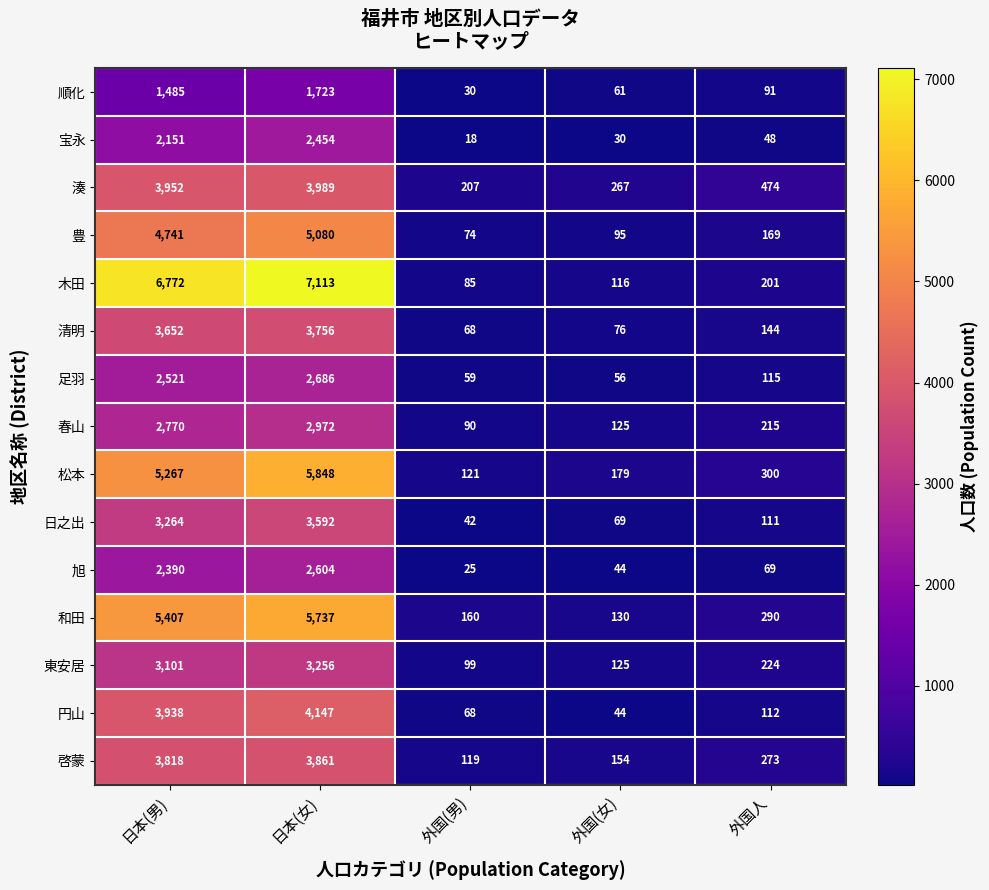

How many values in the 和田 series are below 290?

2